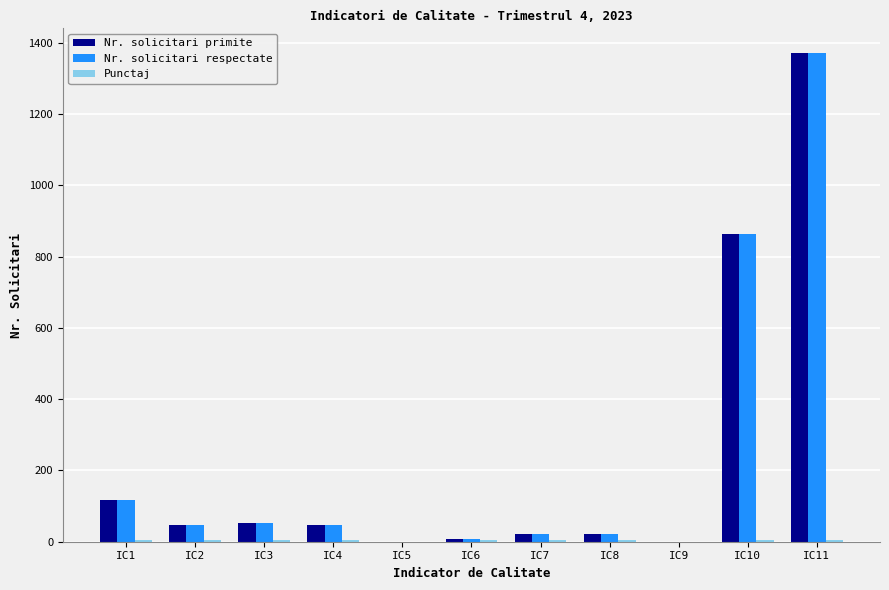

At which category is the sum across all series the highest?

IC11